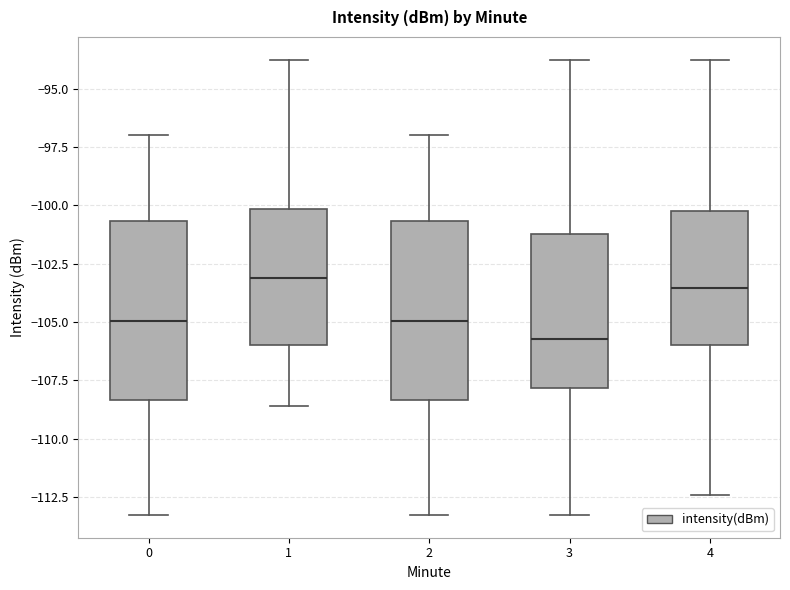

Reading left to right, read every box against the y-axis: the position of its median line, the range the box covers, and the ends of its whiskers. The values are not printed on the chart, so give them approximately, as read against the axis.

0: median -105.0, box -108.5 to -100.5, whiskers -113.5 to -97.0
1: median -103.0, box -106.0 to -100.0, whiskers -108.5 to -93.5
2: median -105.0, box -108.5 to -100.5, whiskers -113.5 to -97.0
3: median -105.5, box -108.0 to -101.0, whiskers -113.5 to -93.5
4: median -103.5, box -106.0 to -100.0, whiskers -112.5 to -93.5